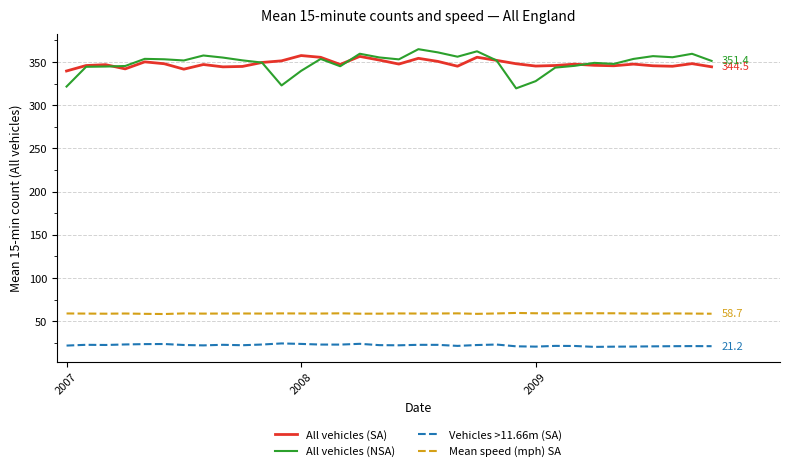

Which series has the largest range (max minus min)?

All vehicles (NSA)